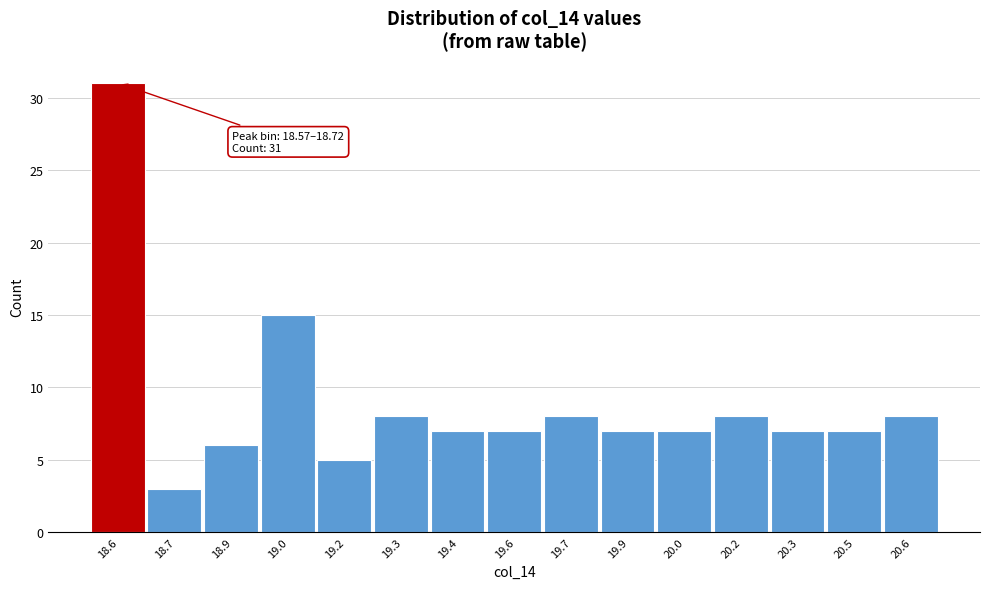

Reading left to right, what are all the values shown in this chart?

18.6=31	18.7=3	18.9=6	19.0=15	19.2=5	19.3=8	19.4=7	19.6=7	19.7=8	19.9=7	20.0=7	20.2=8	20.3=7	20.5=7	20.6=8